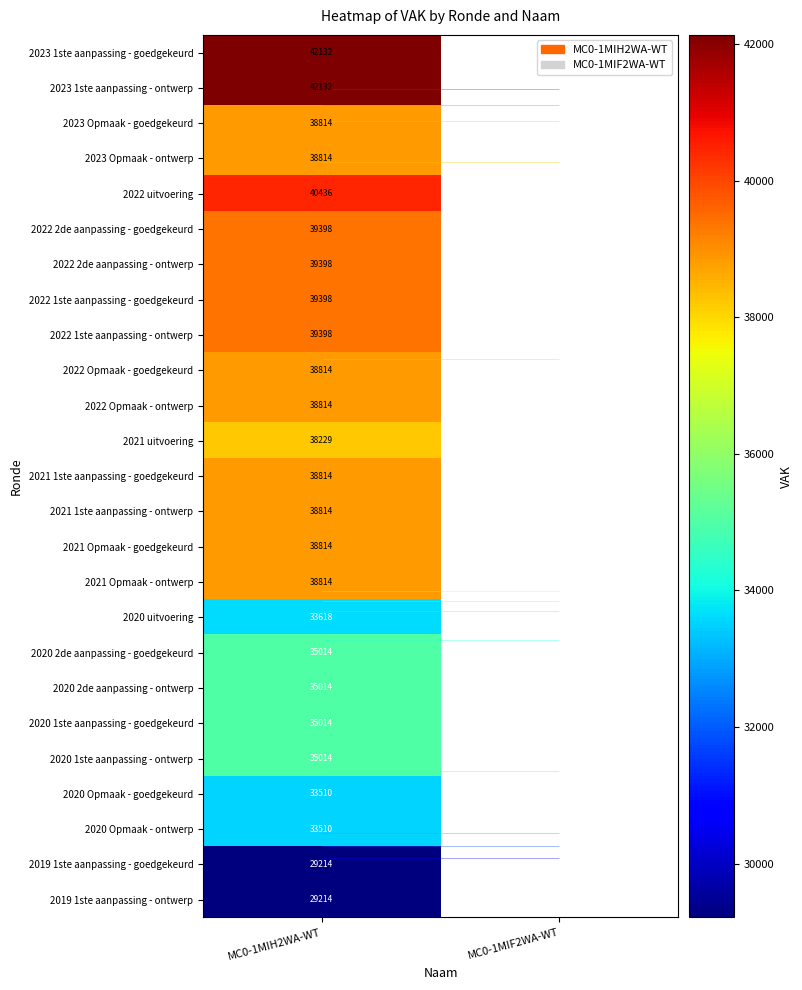

Is the value of 2020 1ste aanpassing - goedgekeurd at MC0-1MIH2WA-WT greater than the value of 2022 2de aanpassing - goedgekeurd at MC0-1MIH2WA-WT?

No